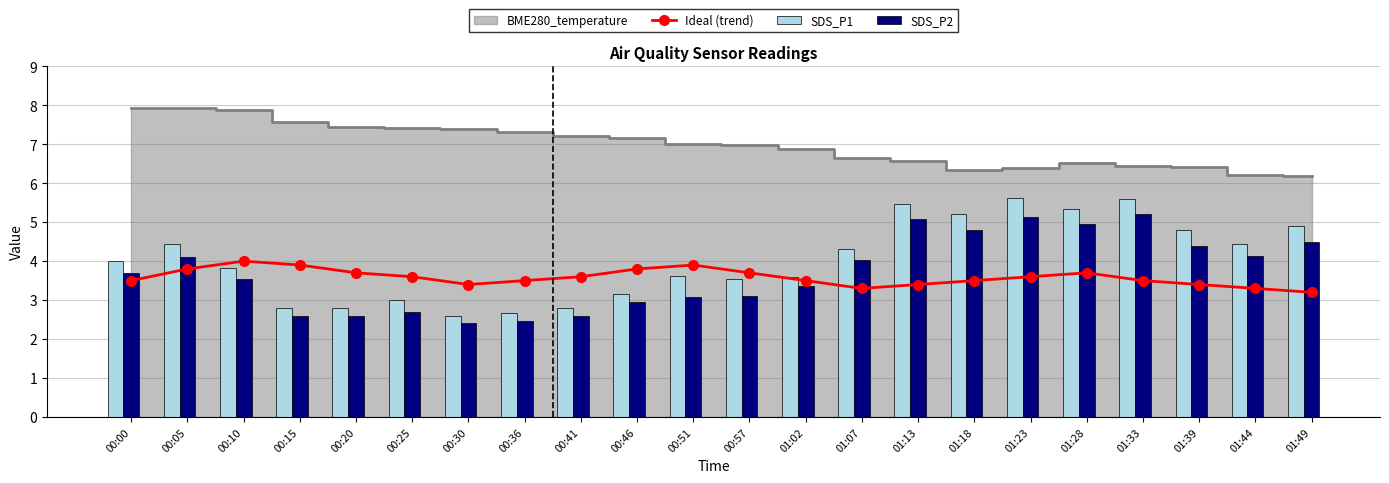

What is the approximate value of SDS_P1 at 00:10?

3.8